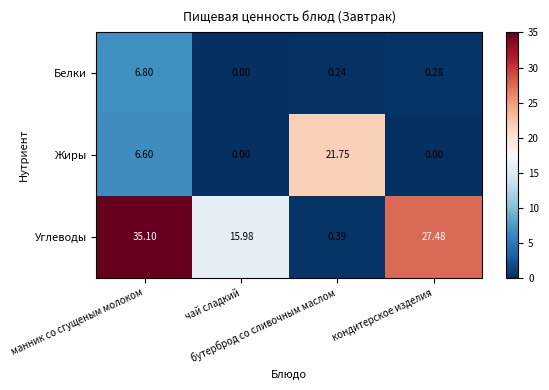

What is the total value across all series at чай сладкий?

16.0